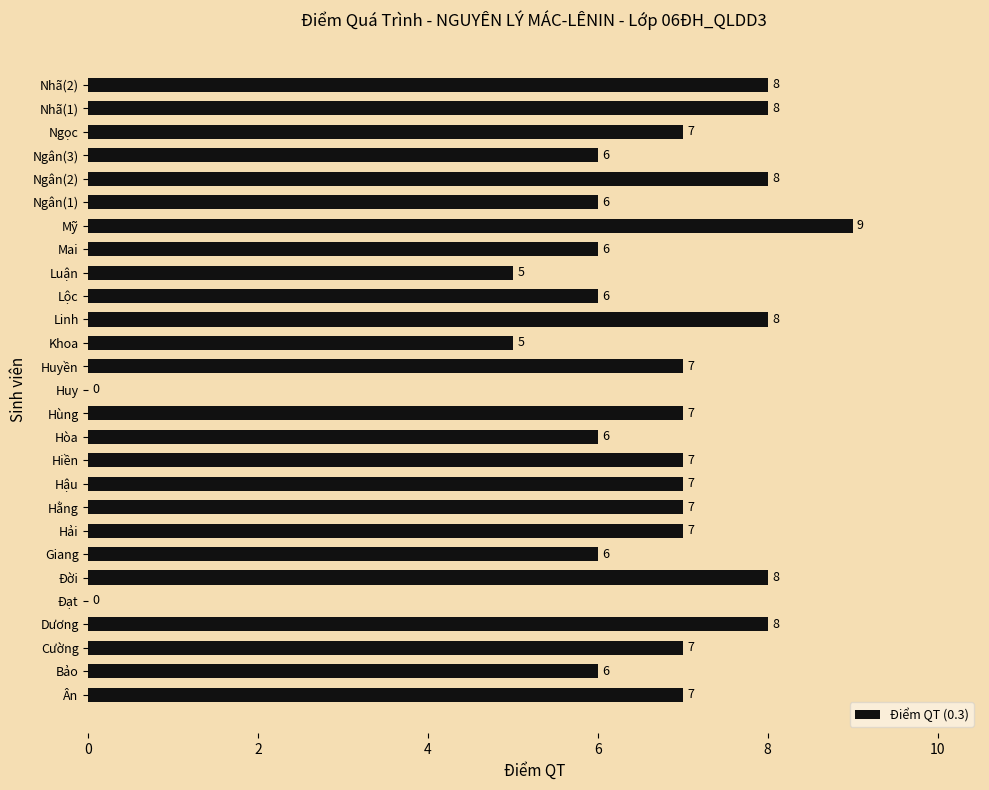

What is the maximum value shown in the chart?

9